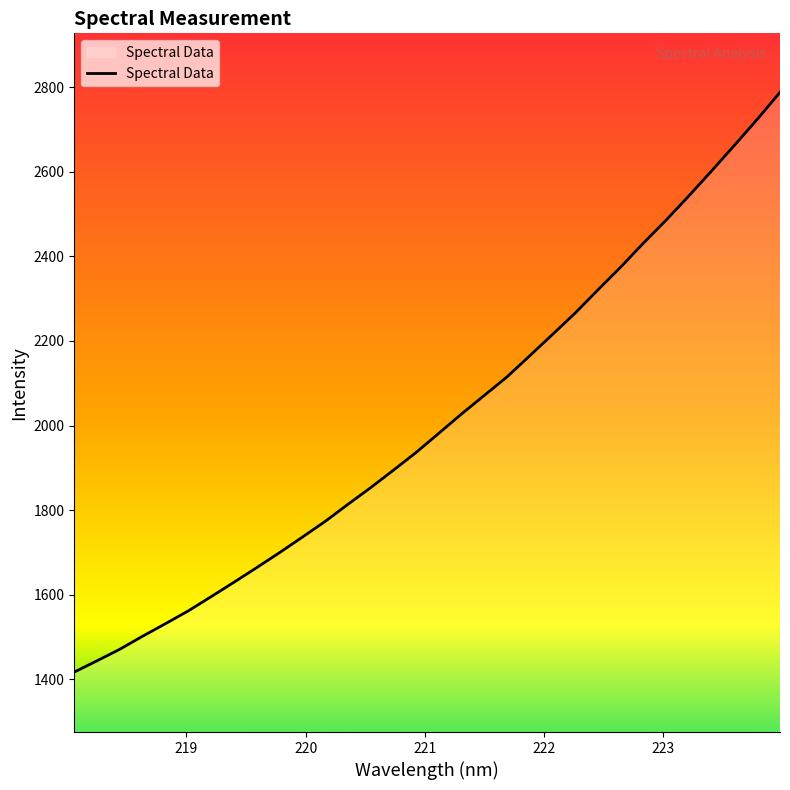

What is the maximum value shown in the chart?

2787.5